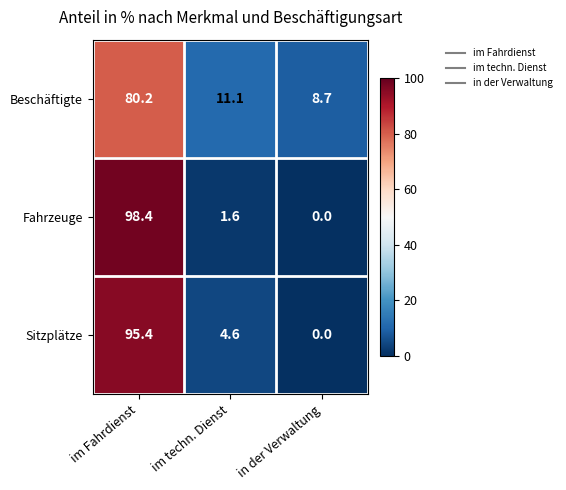

What is the sum of all Beschäftigte values?

100.0